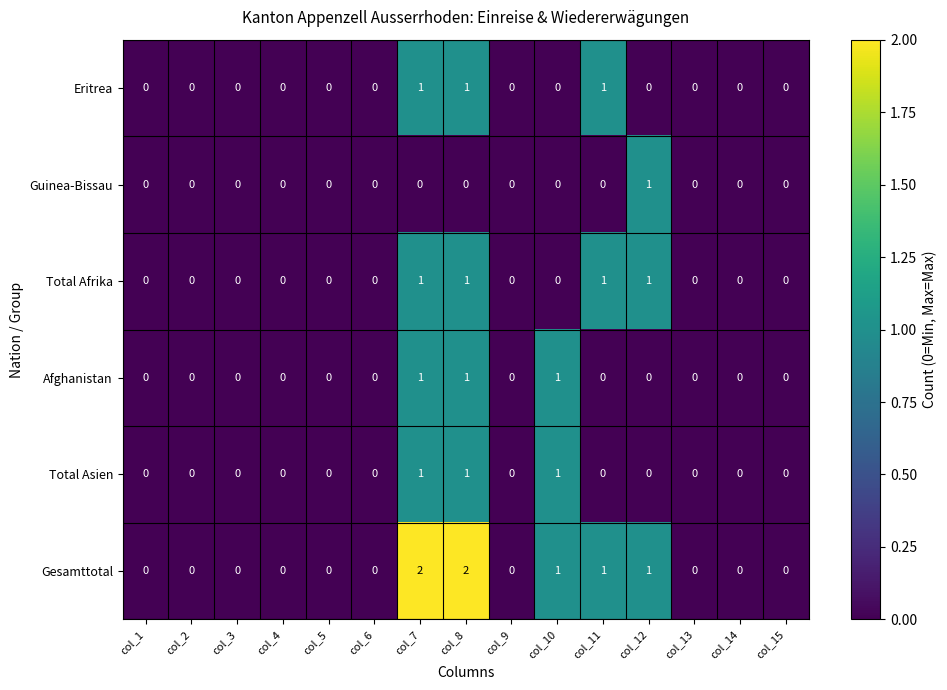

What is the total value across all series at col_8?

6